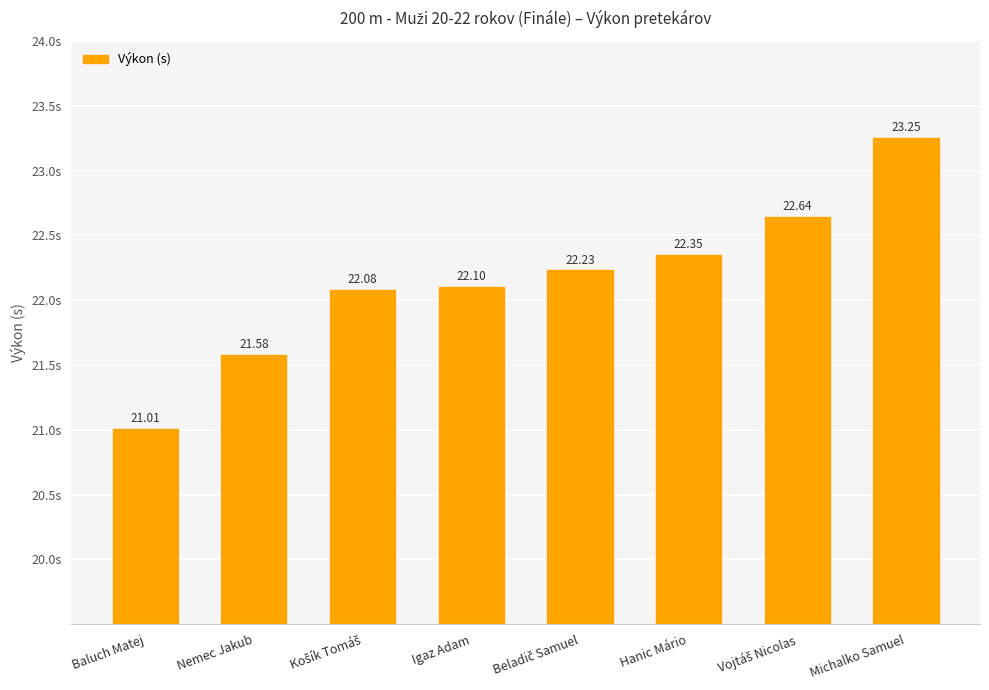

What is the difference between the second highest and minimum values?

1.6